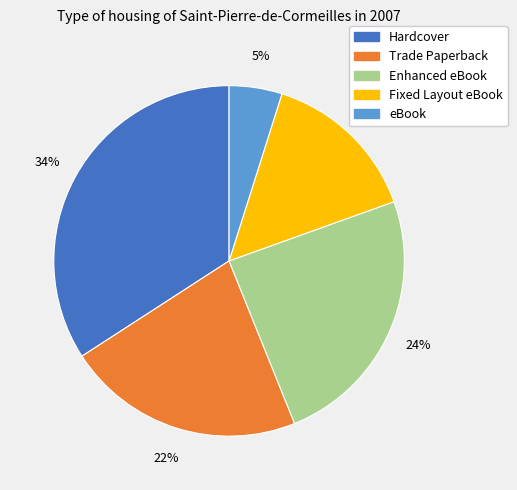

Which slice is the smallest?

eBook